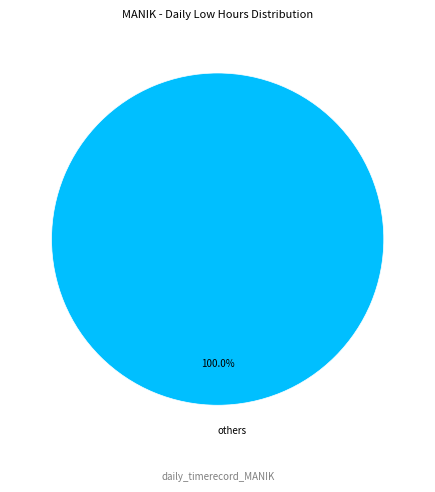

Rank the categories by value from highest to lowest.

others